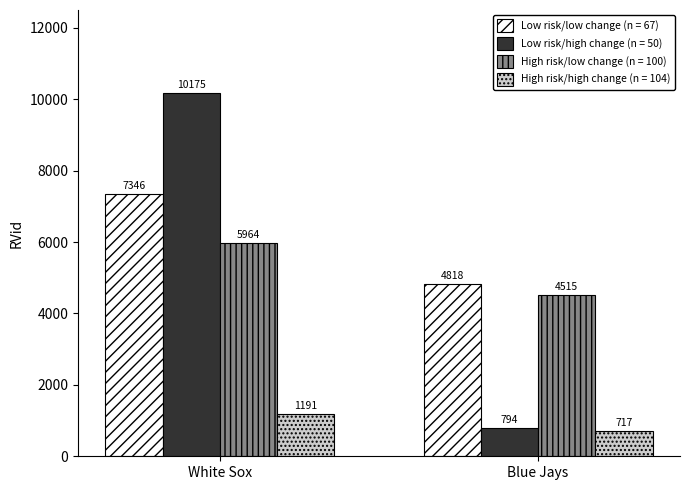

Reading left to right, extract all data points from this chart.

Low risk/low change (n = 67): White Sox=7346	Blue Jays=4818
Low risk/high change (n = 50): White Sox=10175	Blue Jays=794
High risk/low change (n = 100): White Sox=5964	Blue Jays=4515
High risk/high change (n = 104): White Sox=1191	Blue Jays=717